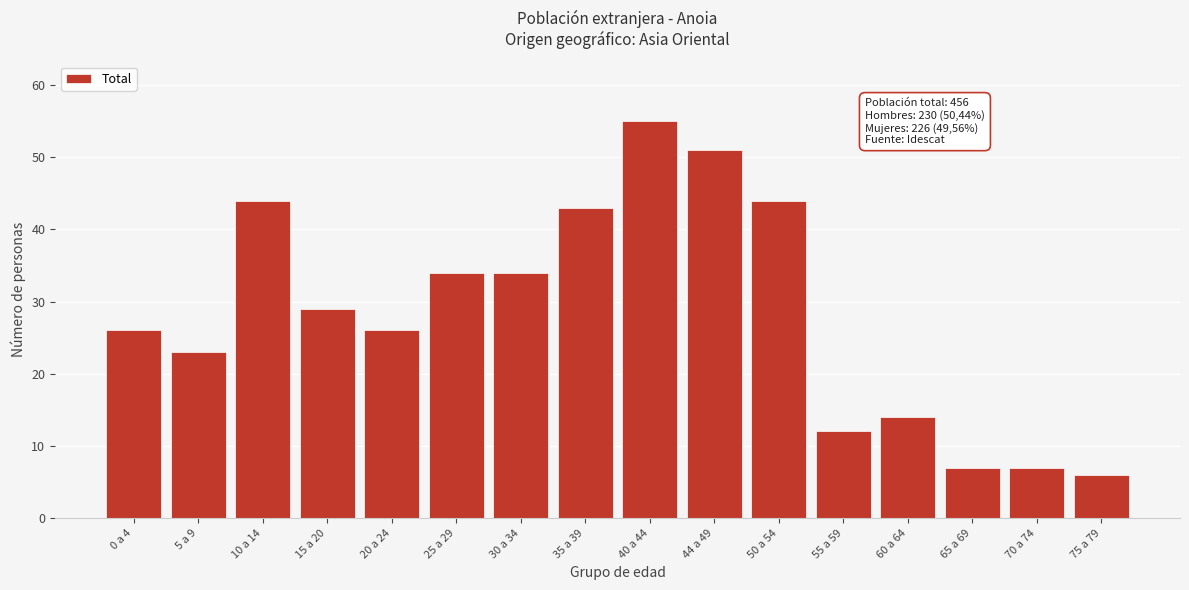

Reading right to left, list all the values displayed in this chart.

6	7	7	14	12	44	51	55	43	34	34	26	29	44	23	26